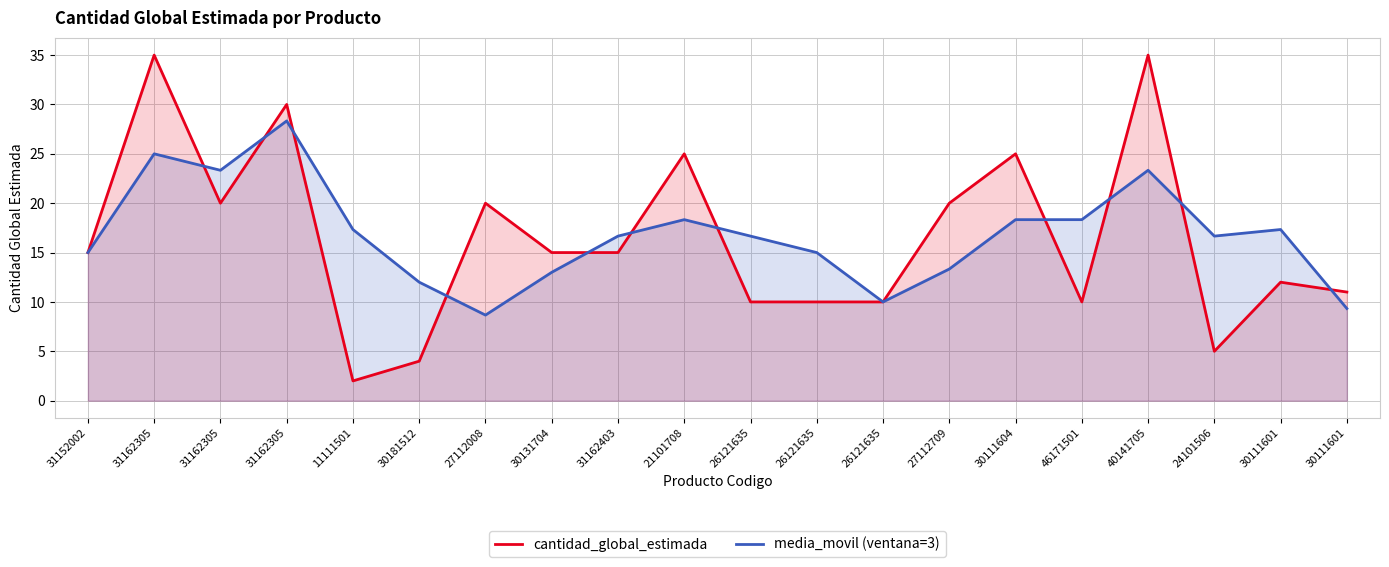

What is the sum of the media_movil (ventana=3) values at 27112008 and 11111501?

26.0